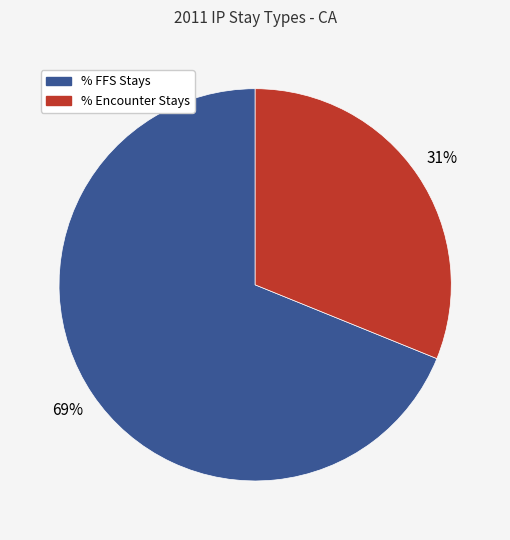

How many slices are in this pie chart?

2